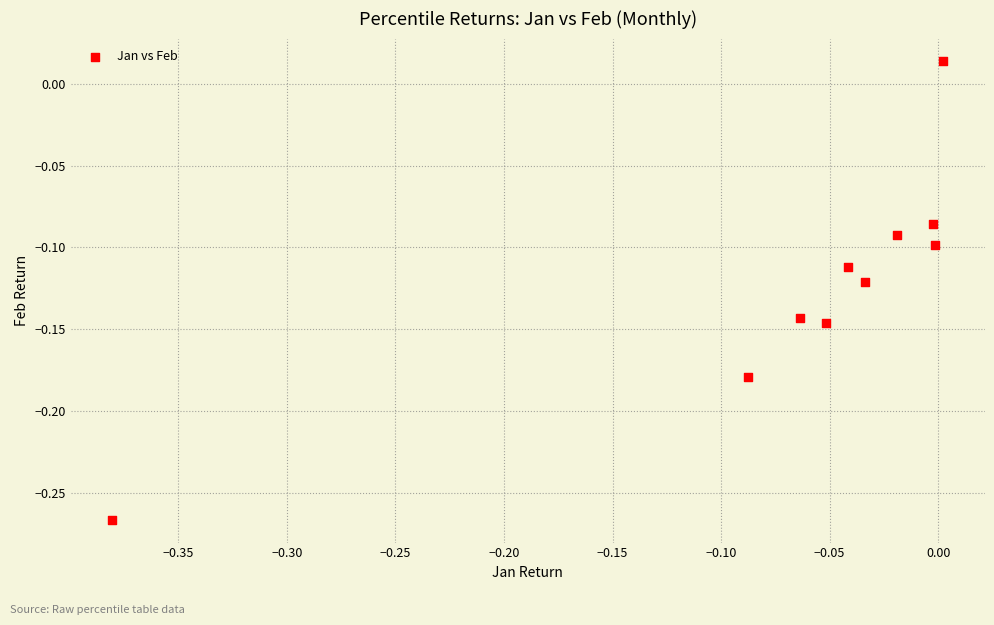

What is the range of X values (max minus min)?

0.4